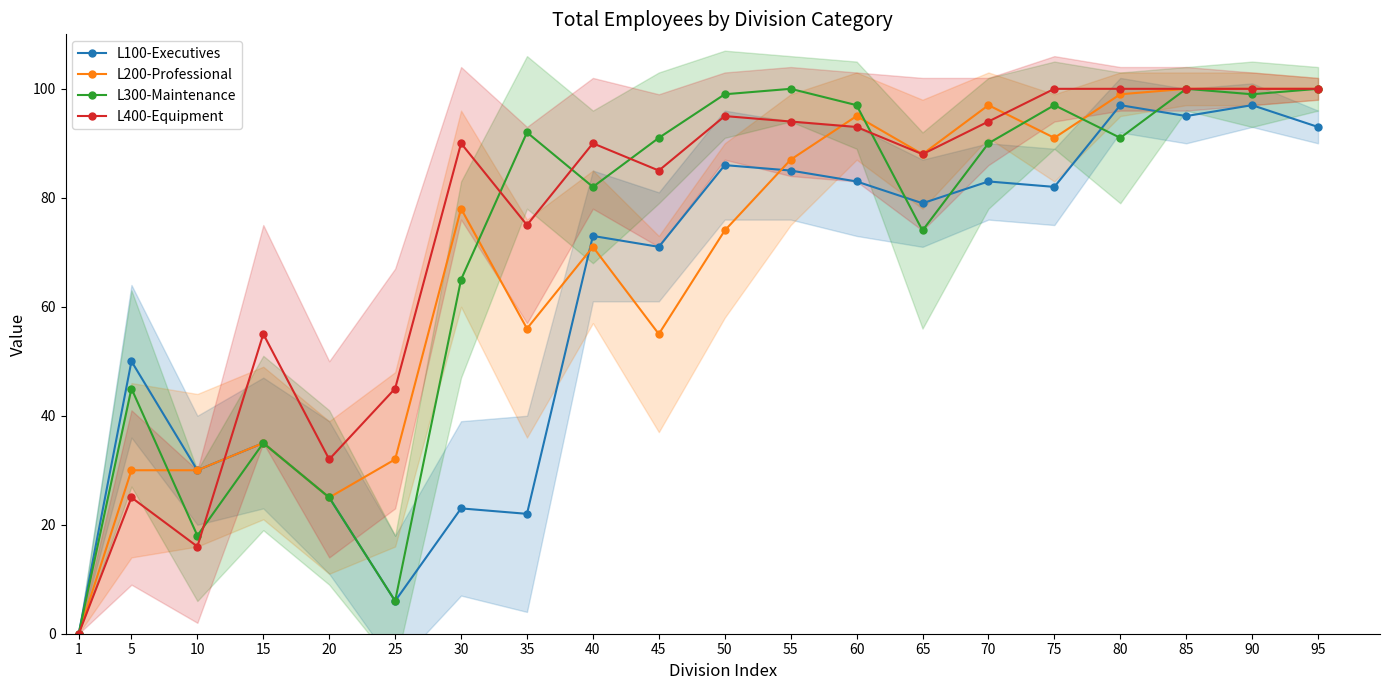

Read the L400-Equipment value at 95, to the nearest 10.

100